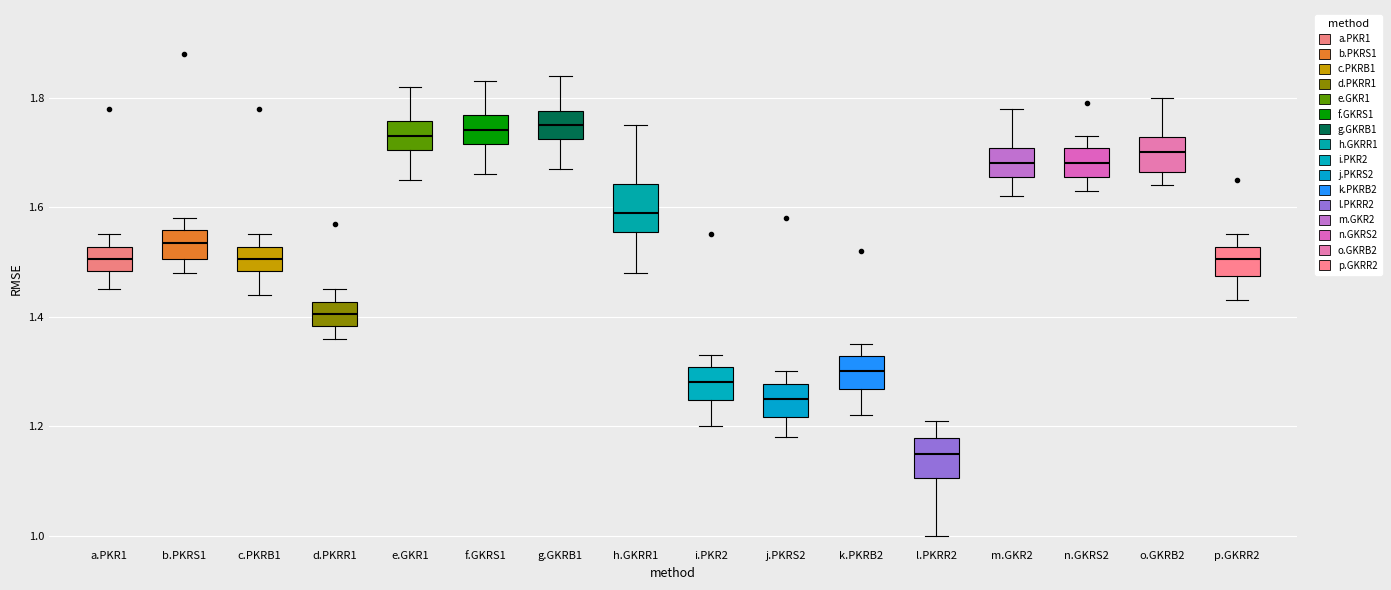

Reading left to right, read every box against the y-axis: the position of its median line, the range the box covers, and the ends of its whiskers. The values are not printed on the chart, so give them approximately, as read against the axis.

a.PKR1: median 1.50, box 1.48 to 1.52, whiskers 1.46 to 1.56
b.PKRS1: median 1.54, box 1.50 to 1.56, whiskers 1.48 to 1.58
c.PKRB1: median 1.50, box 1.48 to 1.52, whiskers 1.44 to 1.56
d.PKRR1: median 1.40, box 1.38 to 1.42, whiskers 1.36 to 1.46
e.GKR1: median 1.74, box 1.70 to 1.76, whiskers 1.66 to 1.82
f.GKRS1: median 1.74, box 1.72 to 1.76, whiskers 1.66 to 1.84
g.GKRB1: median 1.76, box 1.72 to 1.78, whiskers 1.68 to 1.84
h.GKRR1: median 1.60, box 1.56 to 1.64, whiskers 1.48 to 1.76
i.PKR2: median 1.28, box 1.24 to 1.30, whiskers 1.20 to 1.34
j.PKRS2: median 1.26, box 1.22 to 1.28, whiskers 1.18 to 1.30
k.PKRB2: median 1.30, box 1.26 to 1.32, whiskers 1.22 to 1.36
l.PKRR2: median 1.16, box 1.10 to 1.18, whiskers 1.00 to 1.22
m.GKR2: median 1.68, box 1.66 to 1.70, whiskers 1.62 to 1.78
n.GKRS2: median 1.68, box 1.66 to 1.70, whiskers 1.64 to 1.74
o.GKRB2: median 1.70, box 1.66 to 1.72, whiskers 1.64 to 1.80
p.GKRR2: median 1.50, box 1.48 to 1.52, whiskers 1.44 to 1.56